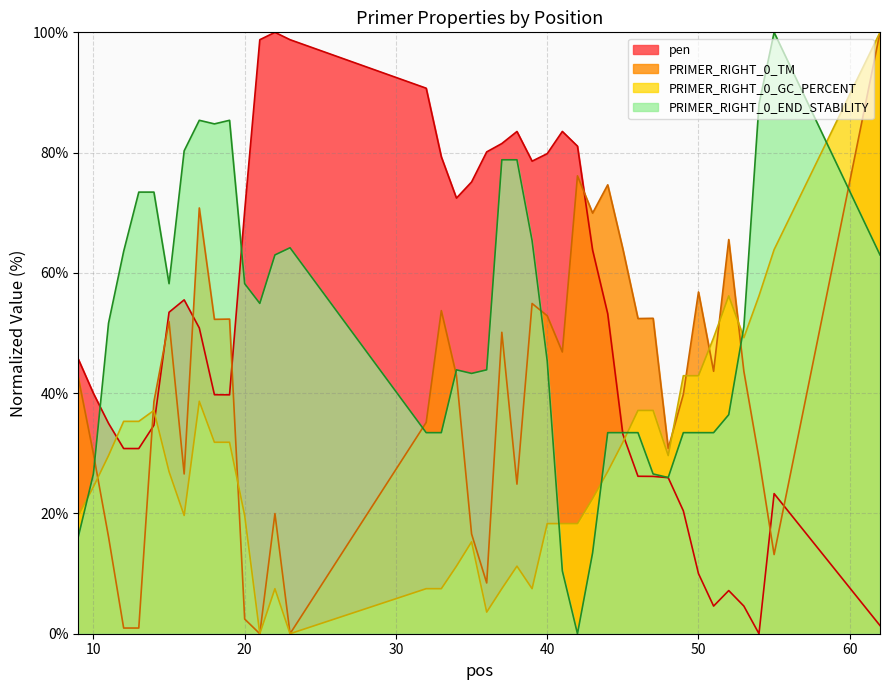

At 41, list the series in order from largest to smallest.

pen, PRIMER_RIGHT_0_TM, PRIMER_RIGHT_0_GC_PERCENT, PRIMER_RIGHT_0_END_STABILITY